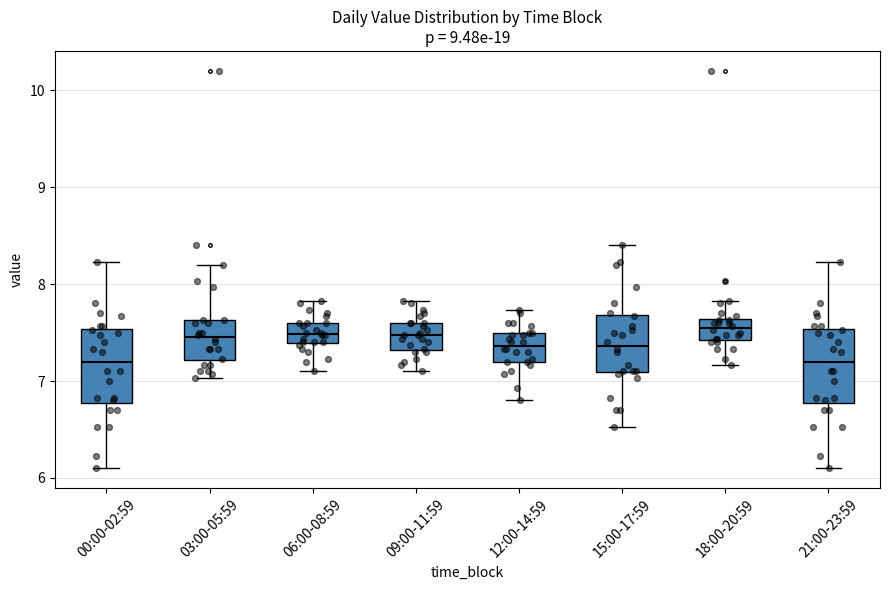

Reading left to right, transcribe this box plot: for each box, give where its median line is, the range the box spans, and where its two whiskers end, as read against the y-axis. The values are not printed on the chart, so give them approximately, as read against the axis.

00:00-02:59: median 7.2, box 6.8 to 7.5, whiskers 6.1 to 8.2
03:00-05:59: median 7.5, box 7.2 to 7.6, whiskers 7.0 to 8.2
06:00-08:59: median 7.5, box 7.4 to 7.6, whiskers 7.1 to 7.8
09:00-11:59: median 7.5, box 7.3 to 7.6, whiskers 7.1 to 7.8
12:00-14:59: median 7.4, box 7.2 to 7.5, whiskers 6.8 to 7.7
15:00-17:59: median 7.4, box 7.1 to 7.7, whiskers 6.5 to 8.4
18:00-20:59: median 7.6 (inside the box), box 7.4 to 7.6, whiskers 7.2 to 7.8
21:00-23:59: median 7.2, box 6.8 to 7.5, whiskers 6.1 to 8.2